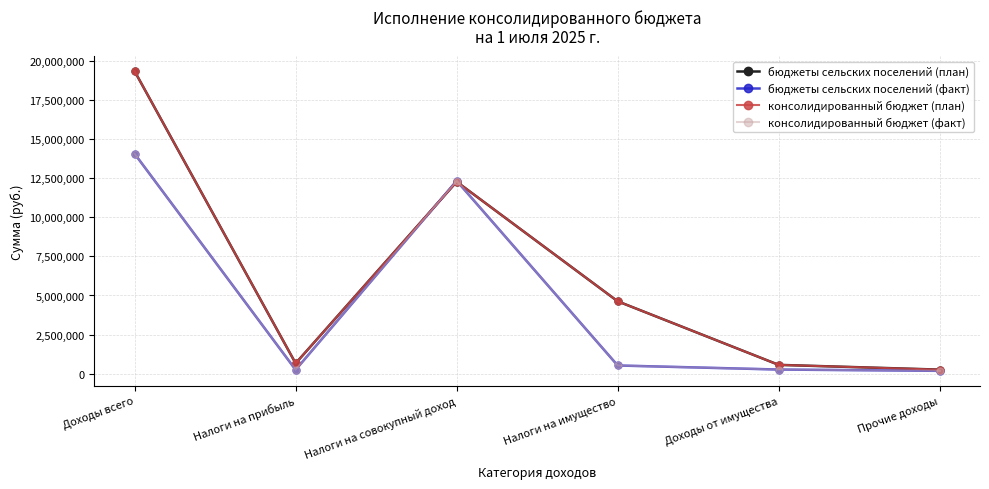

What is the label of the 5th point from the left?

Доходы от имущества